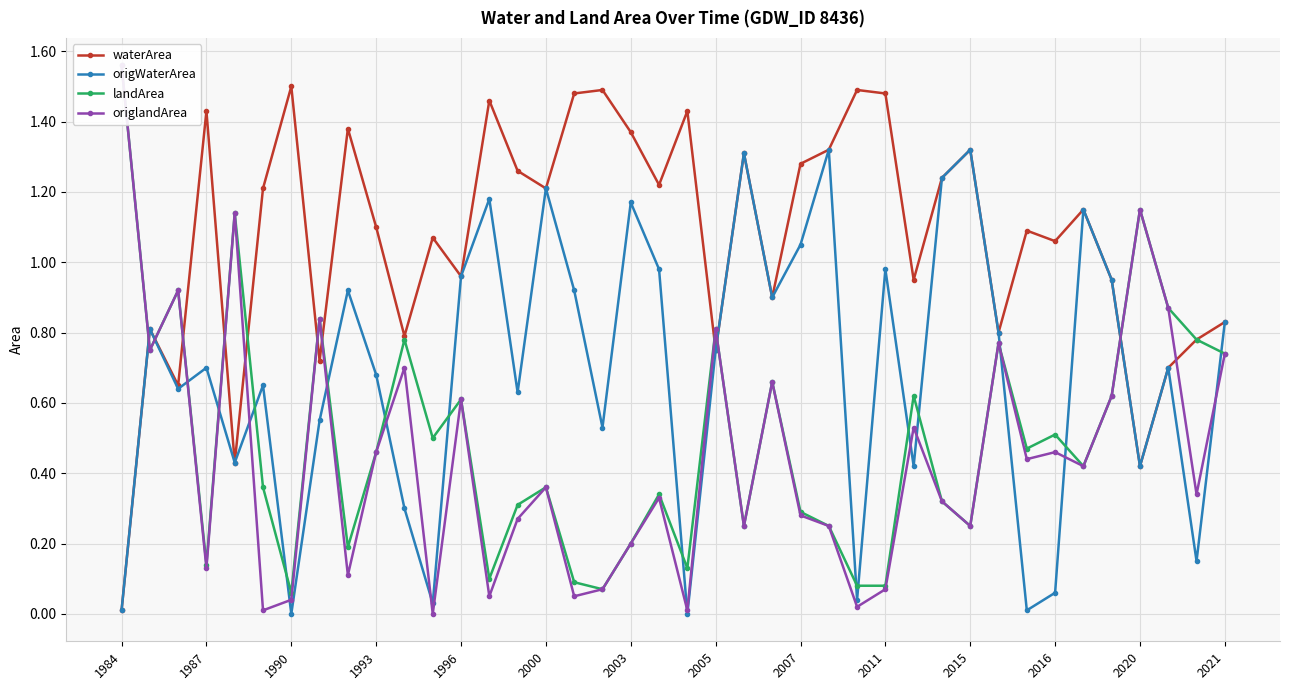

How many data points does each series have?

40